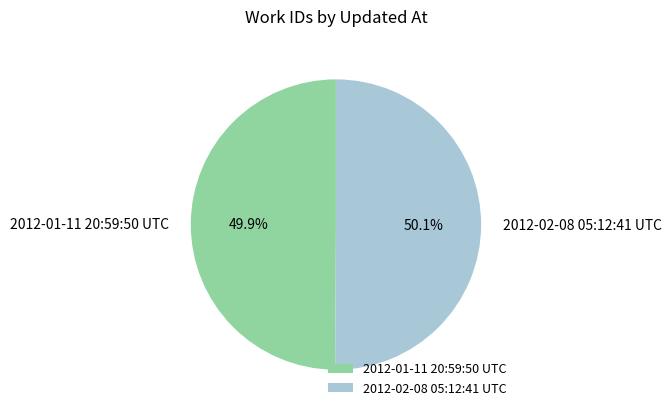

Approximately how many times larger is the value at 2012-02-08 05:12:41 UTC compared to 2012-01-11 20:59:50 UTC?

1.0